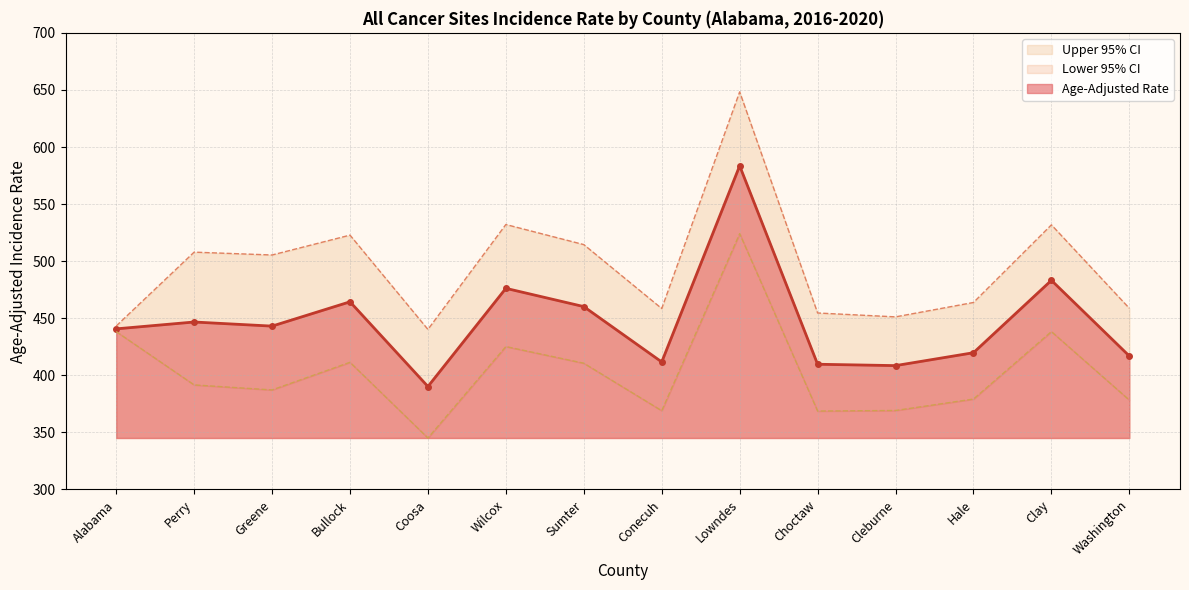

Reading right to left, transcribe all the data shown in this chart.

Age-Adjusted Rate: 416.9	483.2	419.8	408.5	409.7	583.5	411.7	460.2	476.2	390.2	464.4	443.1	446.7	440.7
Lower 95% CI: 378.3	438.3	379.2	369.2	368.7	524.1	369.0	410.6	425.2	345.1	411.4	387.2	391.6	438.3
Upper 95% CI: 458.7	531.8	463.8	451.2	454.6	648.3	458.5	514.5	532.1	440.2	522.8	505.4	507.9	443.2